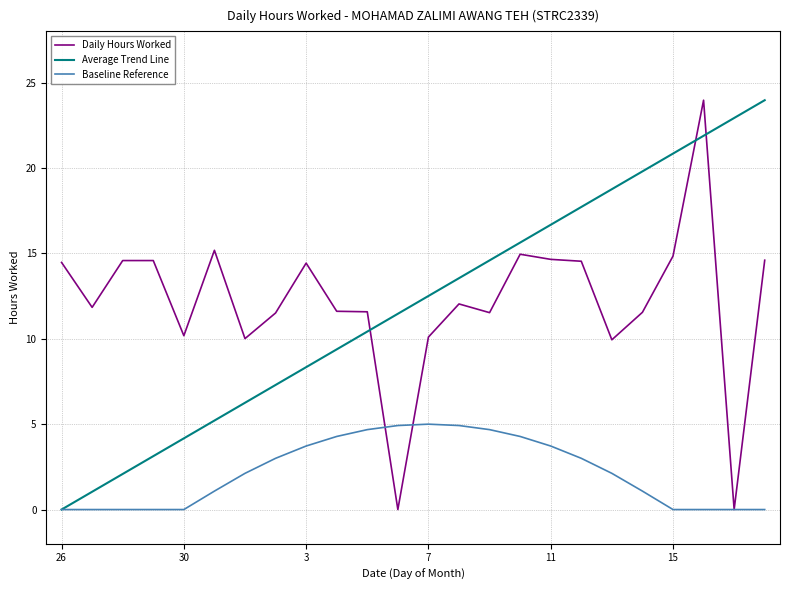

What is the maximum value for Daily Hours Worked?

24.0